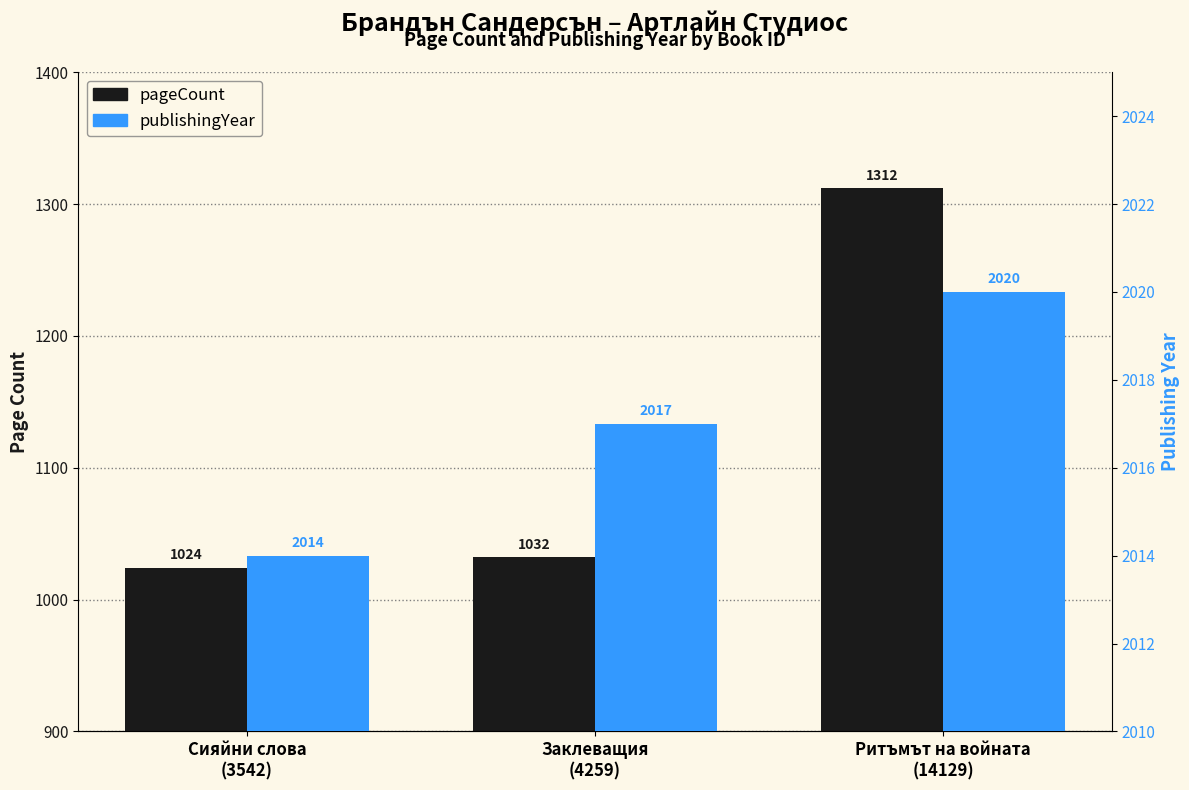

The value of pageCount at Сияйни слова
(3542) is 1536. True or false?

False